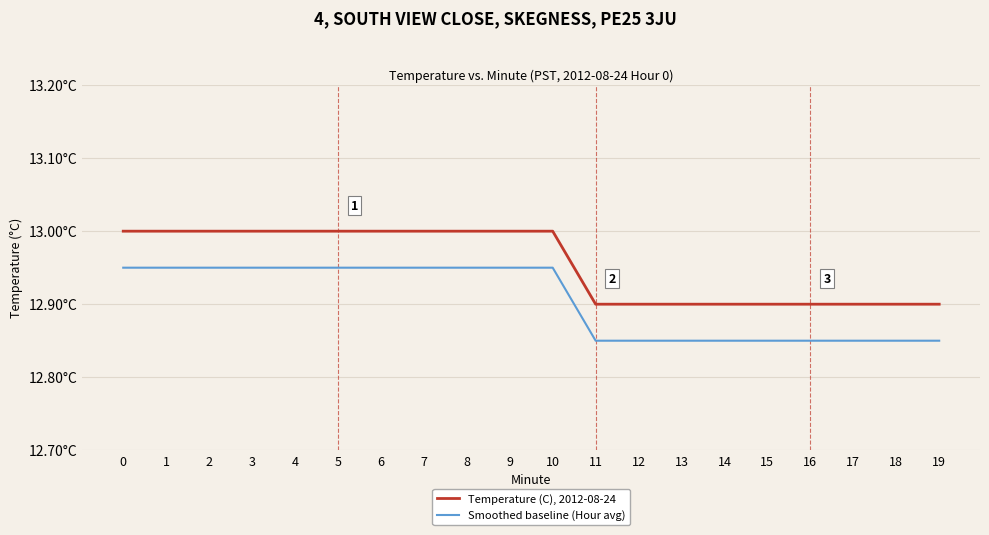

What is the sum of the Smoothed baseline (Hour avg) values at 7 and 4?

25.9